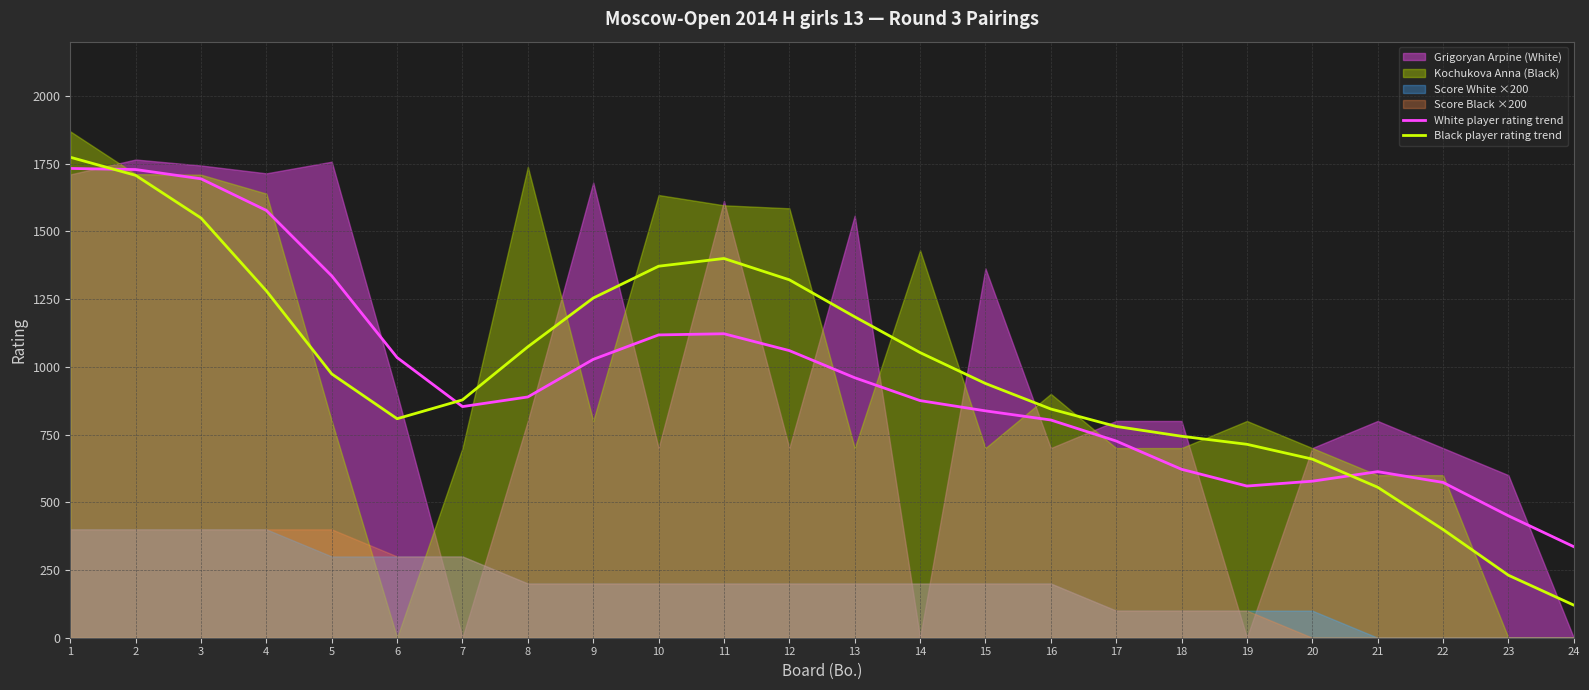

At which label does White player rating trend first exceed 888?

1